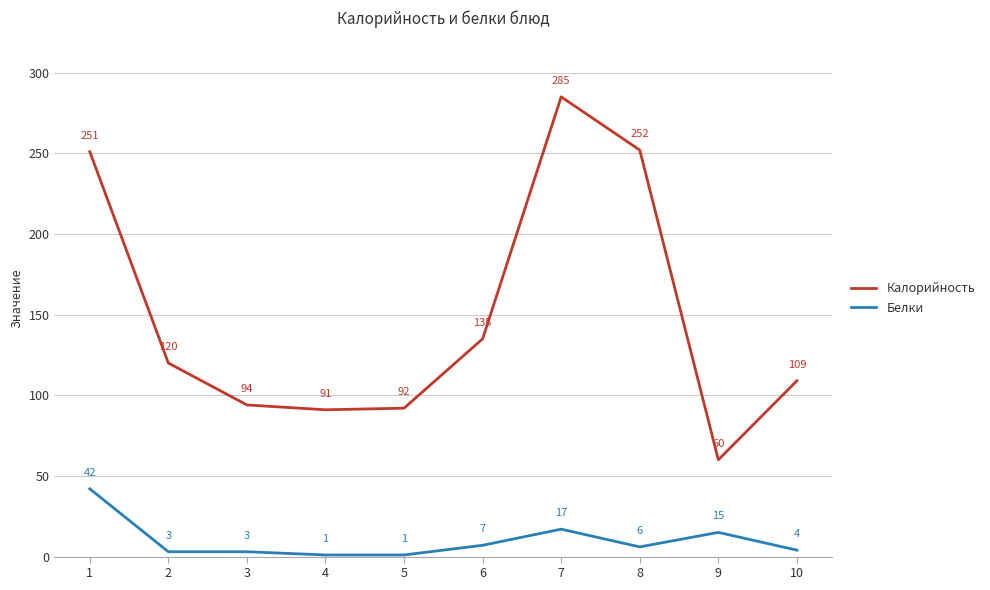

At which category is the sum across all series the highest?

7